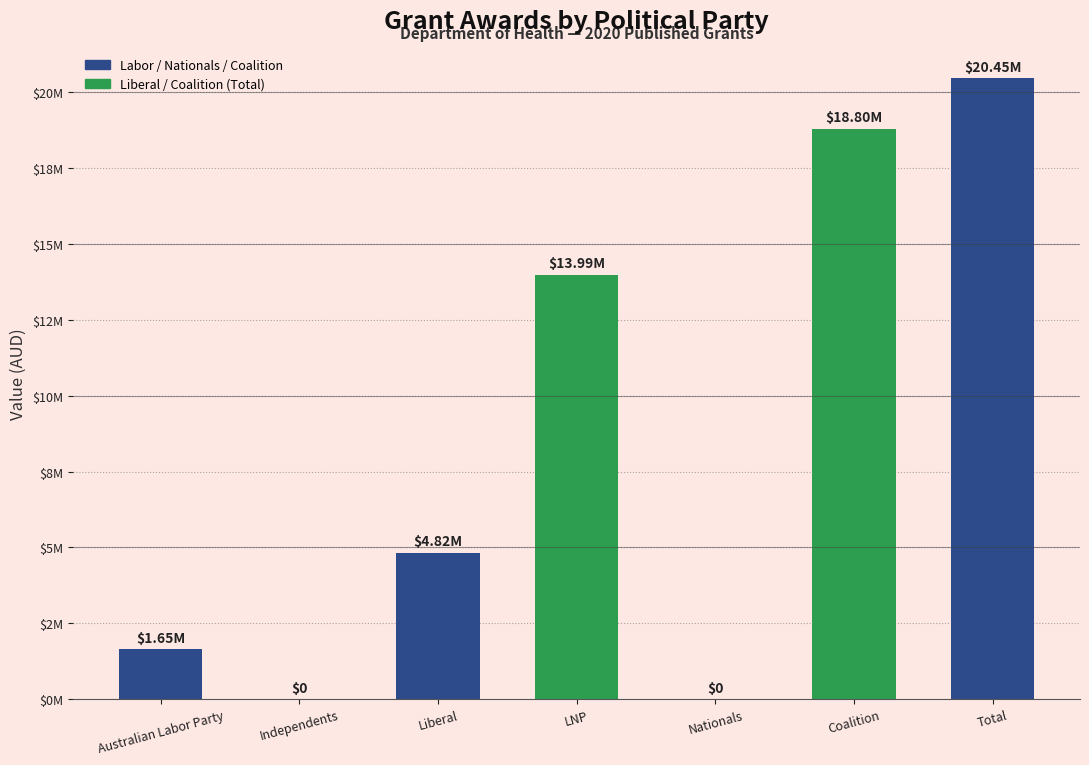

Reading left to right, extract all data points from this chart.

Australian Labor Party=1650000	Independents=0	Liberal=4818000	LNP=13985400	Nationals=0	Coalition=18803400	Total=20453400